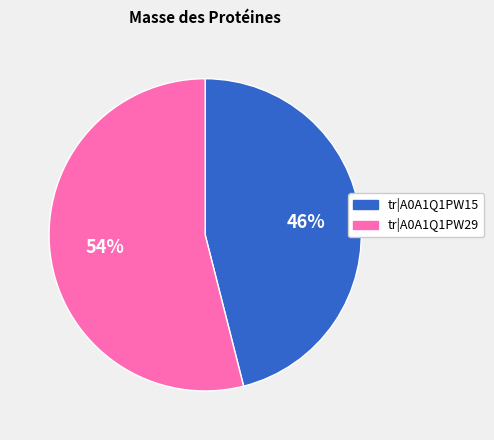

What percentage is the tr|A0A1Q1PW15 slice, to the nearest percent?

46%